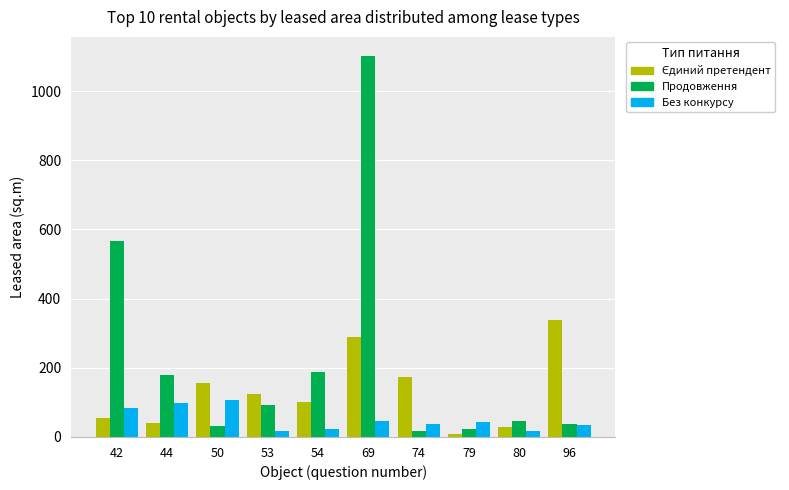

Is it true that Без конкурсу equals 24.1 at 54?

True